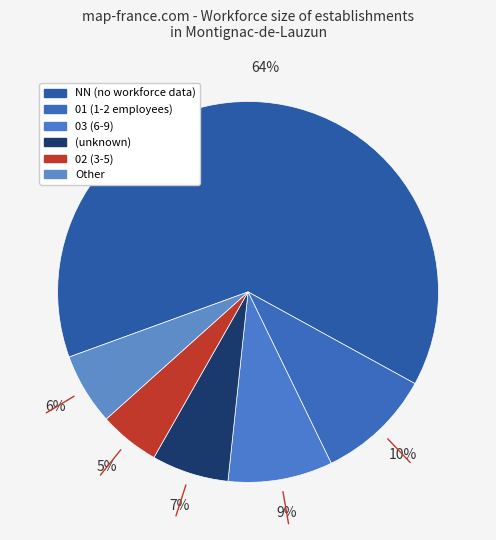

What is the majority slice?

NN